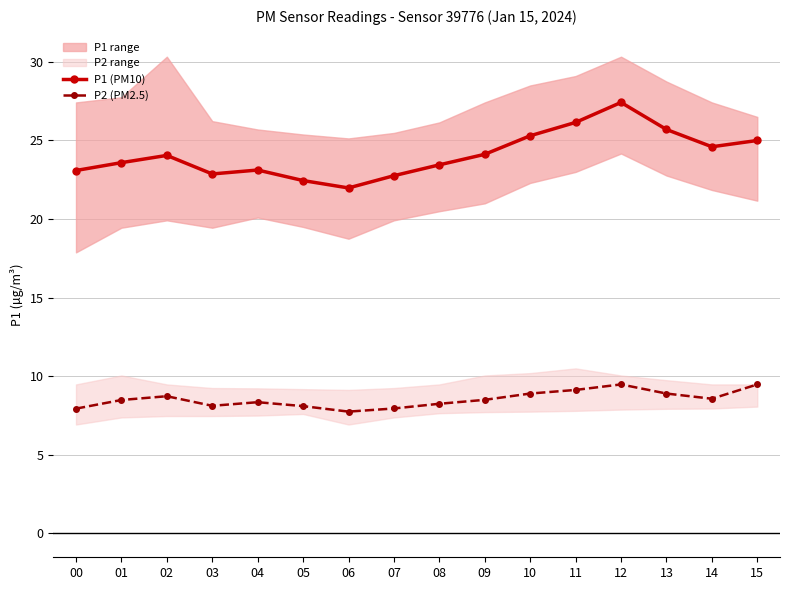

True or false: P2 (PM2.5) has more than 1 points higher than both neighbors.

True